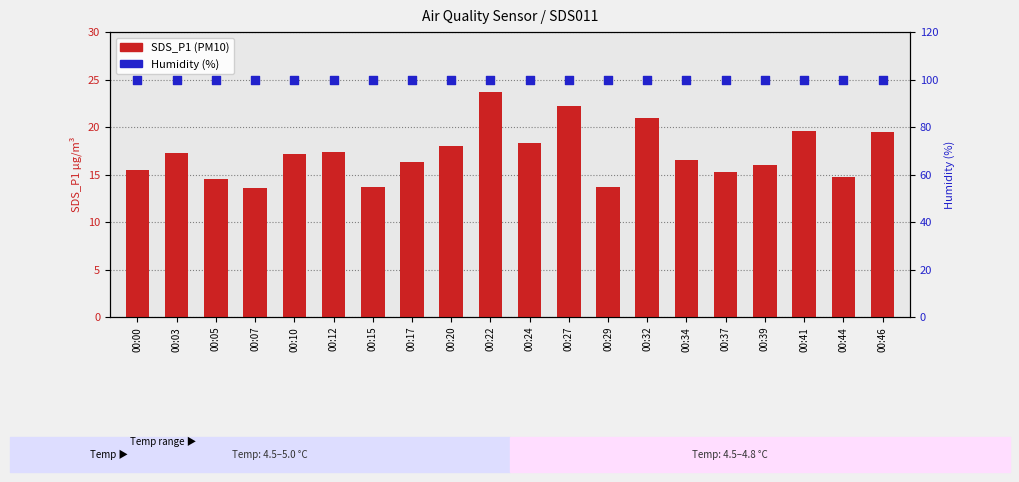

At which category is the sum across all series the highest?

00:22